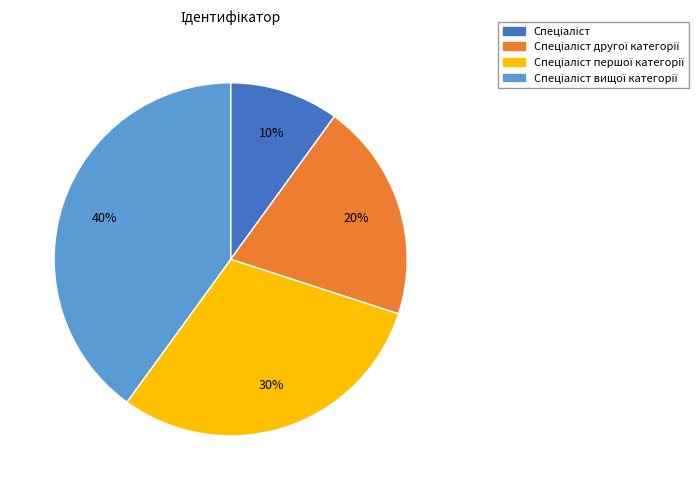

To the nearest percent, what is the difference between the largest and smallest slice percentages?

30%